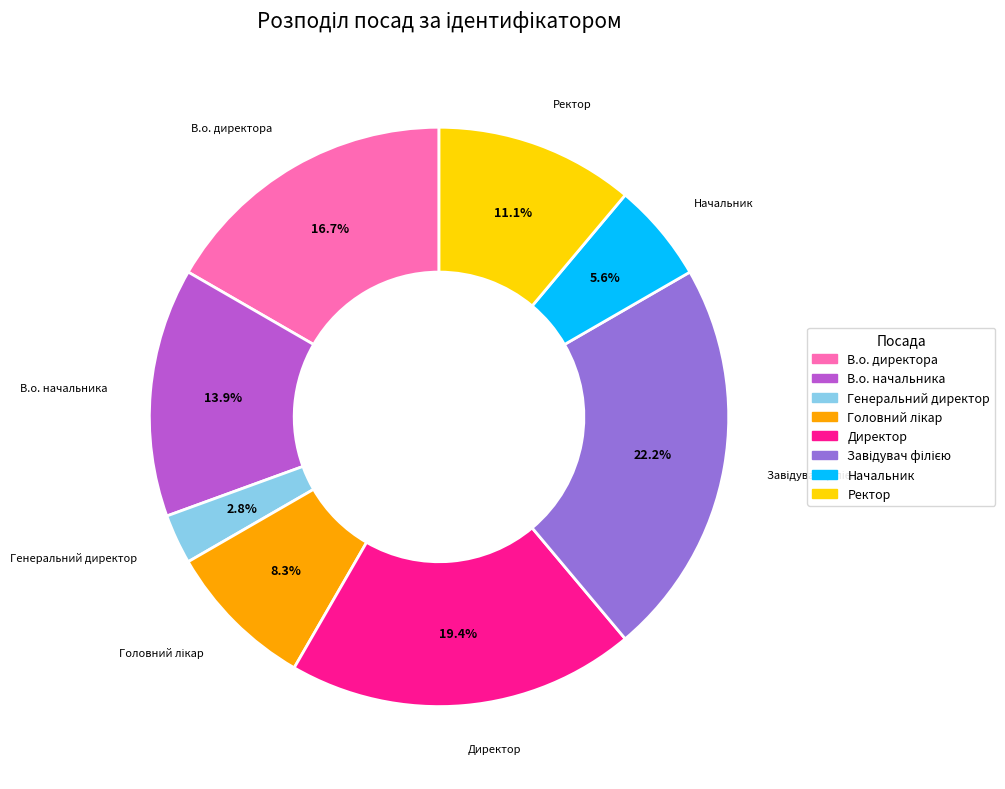

Which category has the smallest portion of the pie?

Генеральний директор